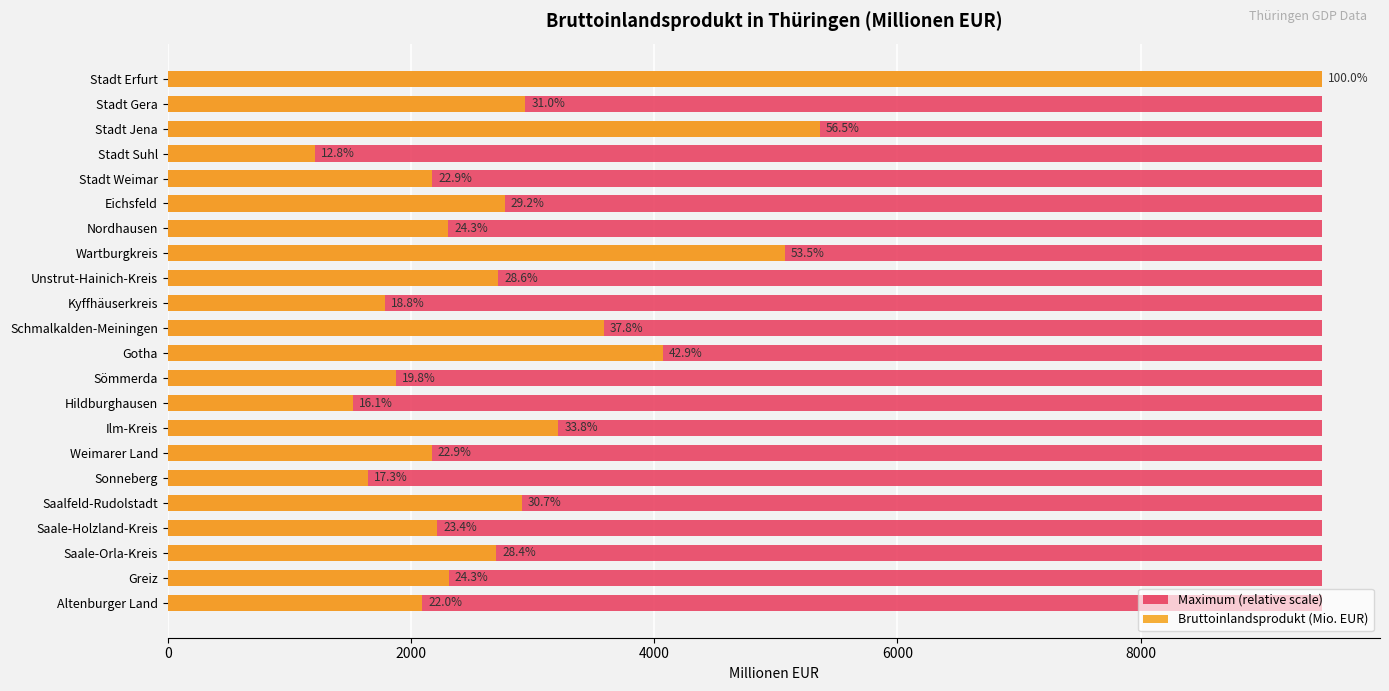

List the series in order of their peak value, lowest first.

Maximum (relative scale), Bruttoinlandsprodukt (Mio. EUR)